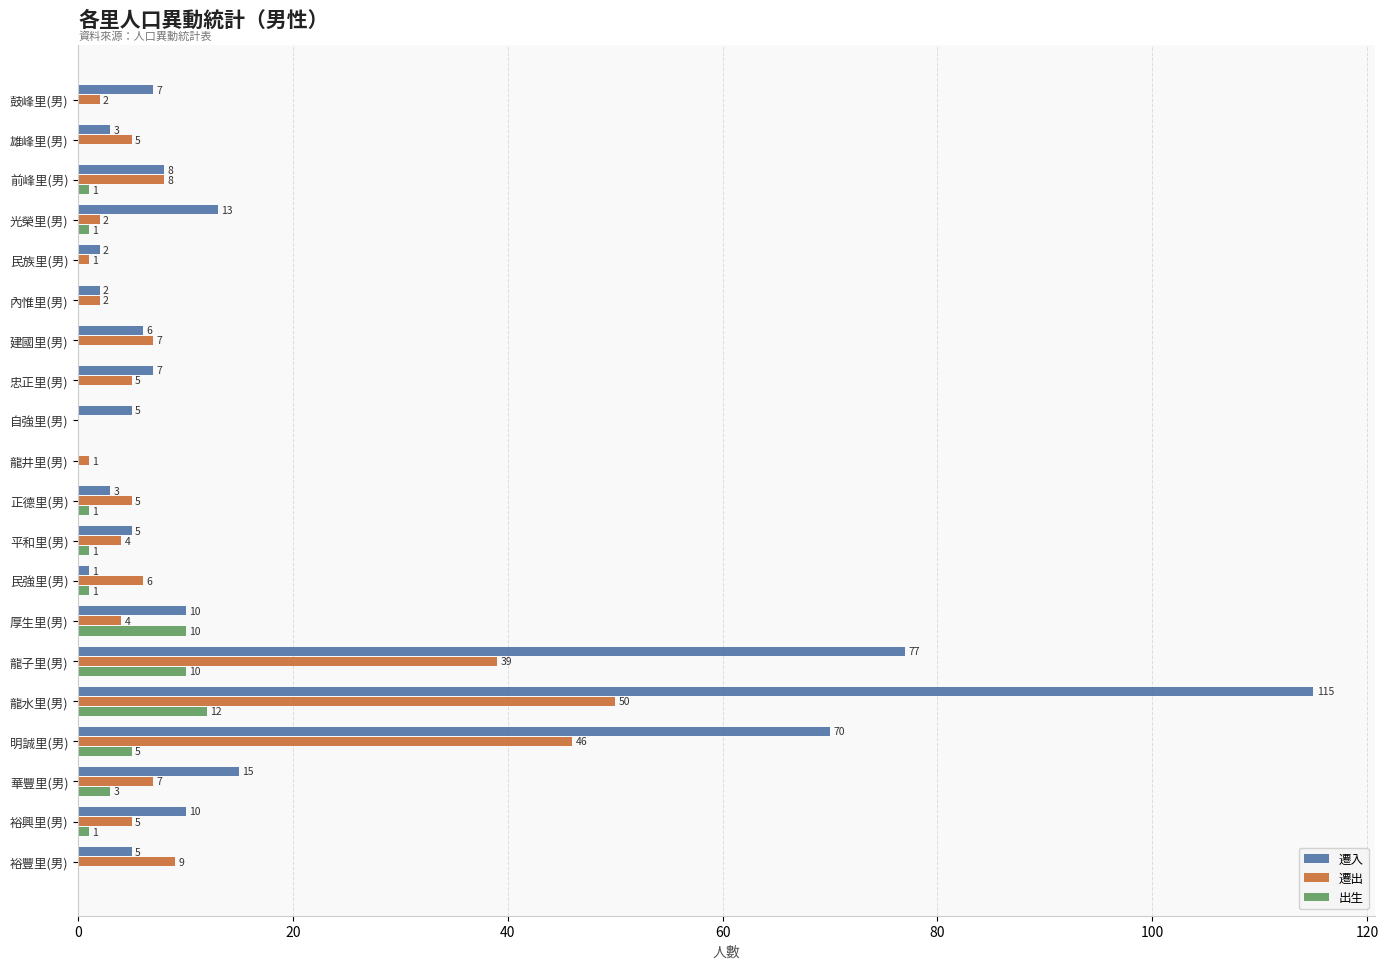

At which category is the sum across all series the highest?

龍水里(男)